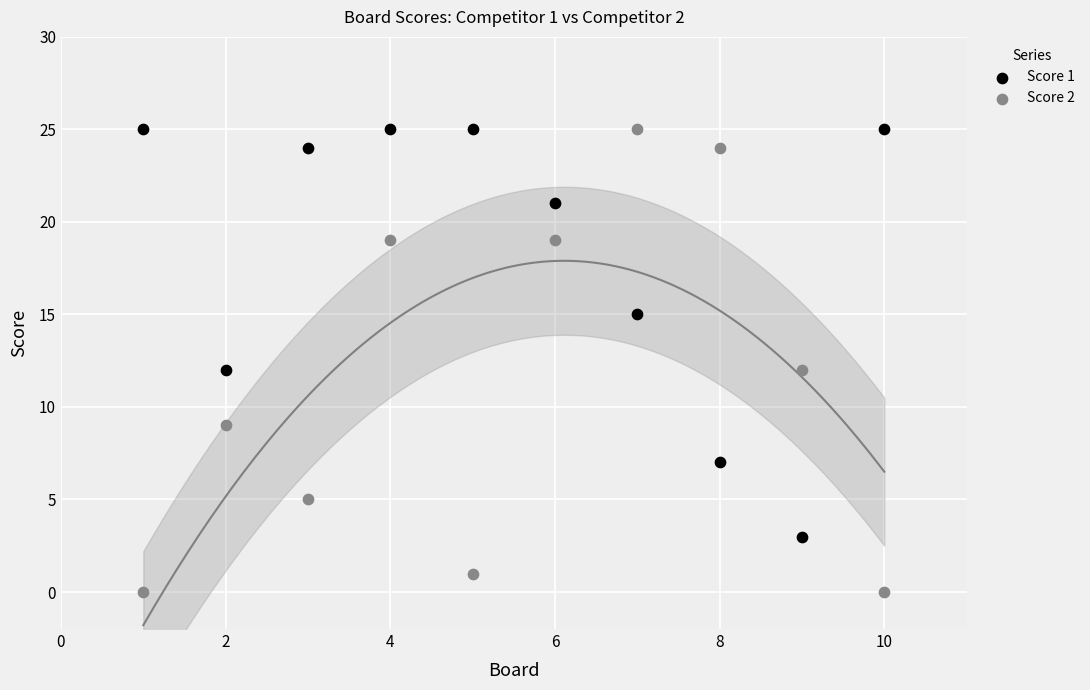

Which series contains the lowest Y value?

Score 2